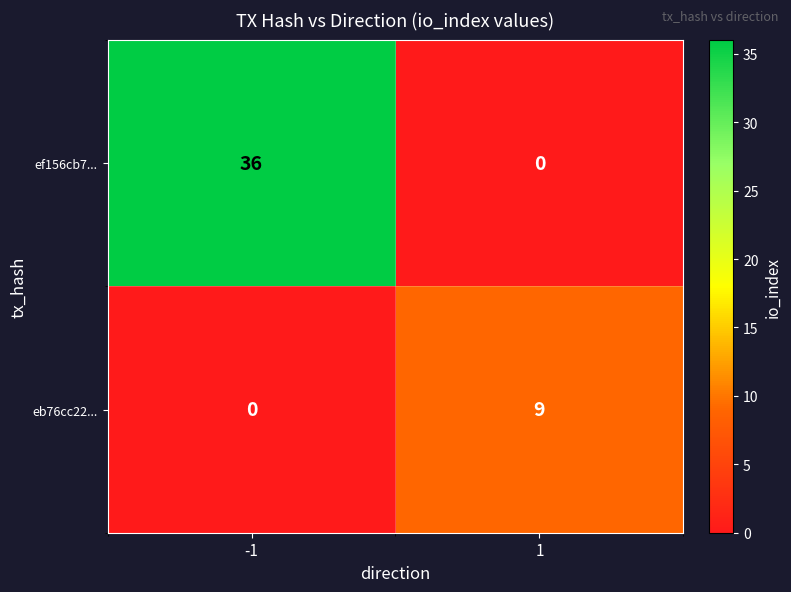

At which category is the sum across all series the highest?

-1